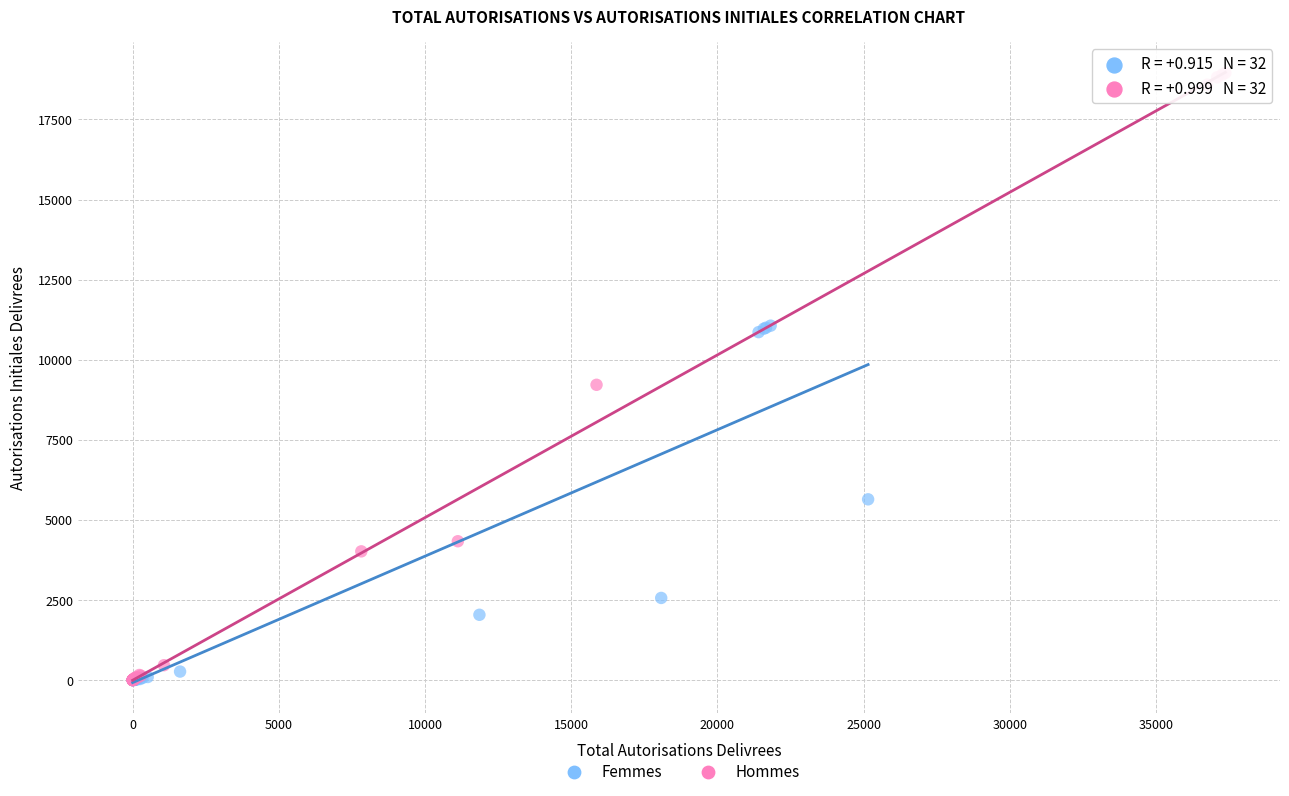

Which series reaches the maximum Y coordinate?

Hommes